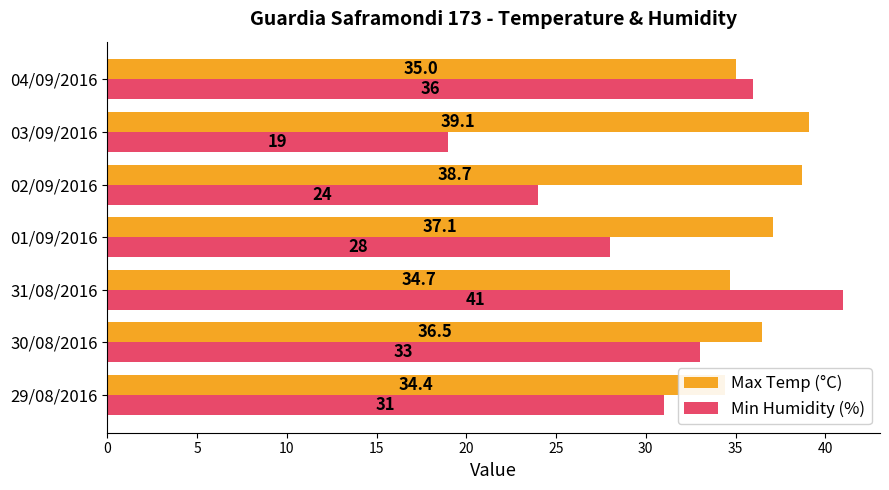

Between 02/09/2016 and 01/09/2016, which is larger?

02/09/2016